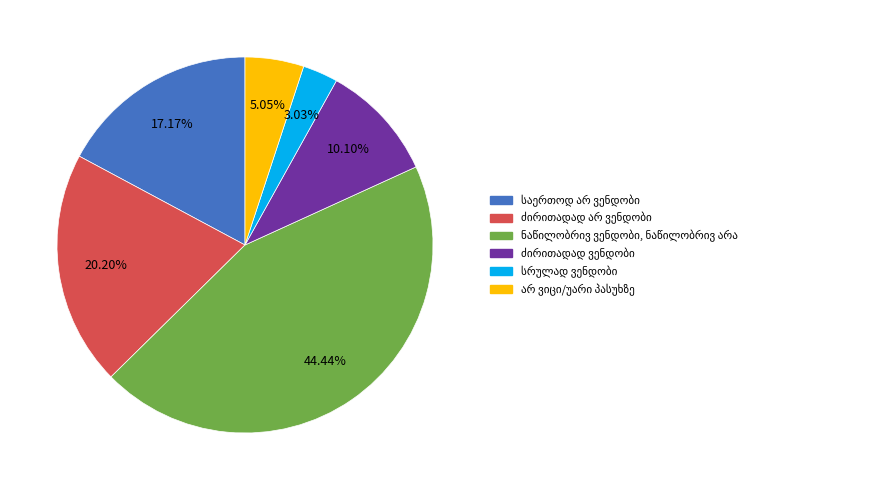

Does any single category account for the majority?

No